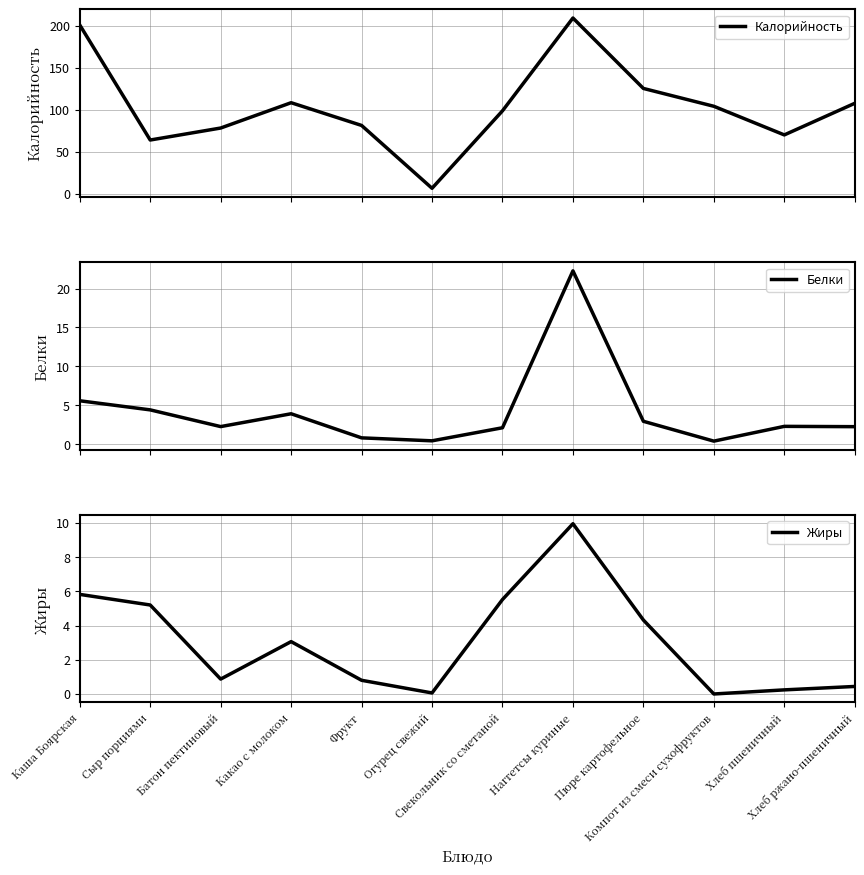

List the labels in order of Белки value, smallest first.

Компот из смеси сухофруктов, Огурец свежий, Фрукт, Свекольник со сметаной, Хлеб ржано-пшеничный, Батон пектиновый, Хлеб пшеничный, Пюре картофельное, Какао с молоком, Сыр порциями, Каша Боярская, Наггетсы куриные